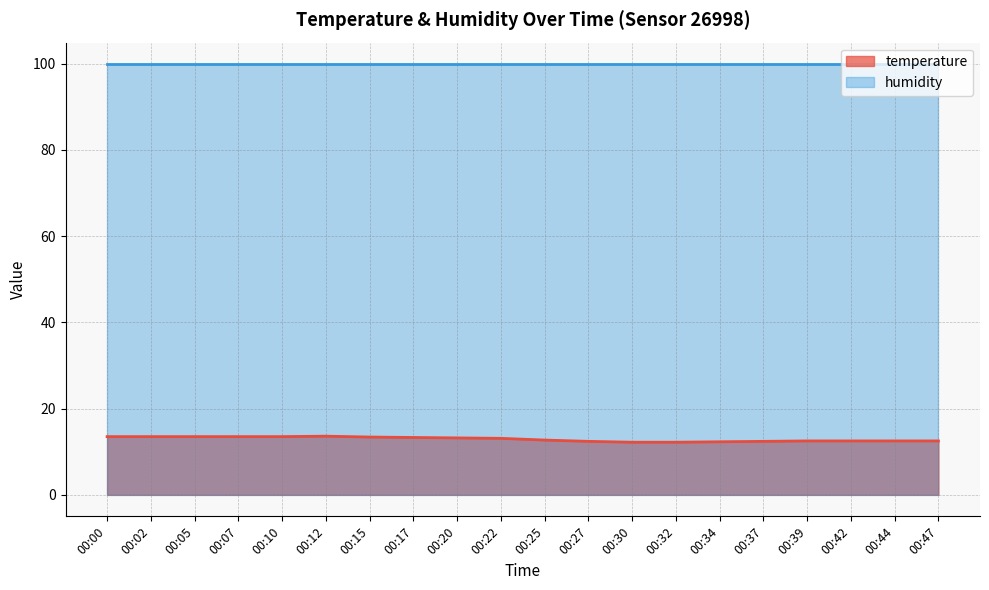

Rank the categories by value from lowest to highest.

00:30, 00:32, 00:34, 00:27, 00:37, 00:39, 00:42, 00:44, 00:47, 00:25, 00:22, 00:20, 00:17, 00:15, 00:00, 00:02, 00:05, 00:07, 00:10, 00:12